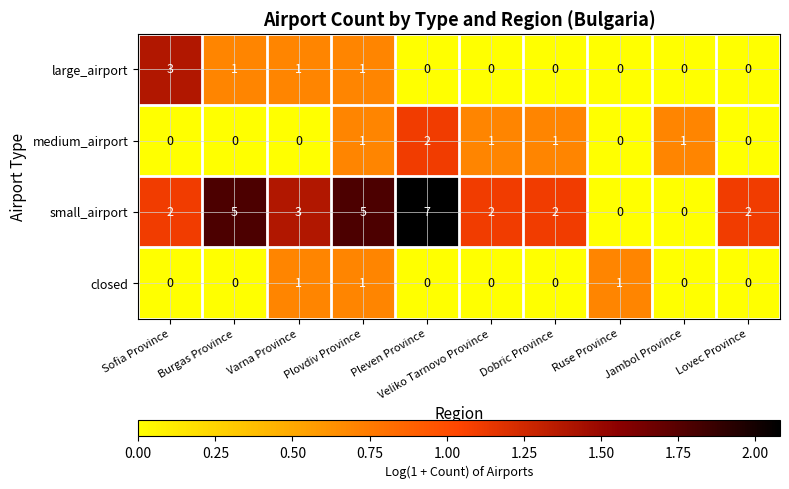

List the series in order of their peak value, lowest first.

closed, medium_airport, large_airport, small_airport